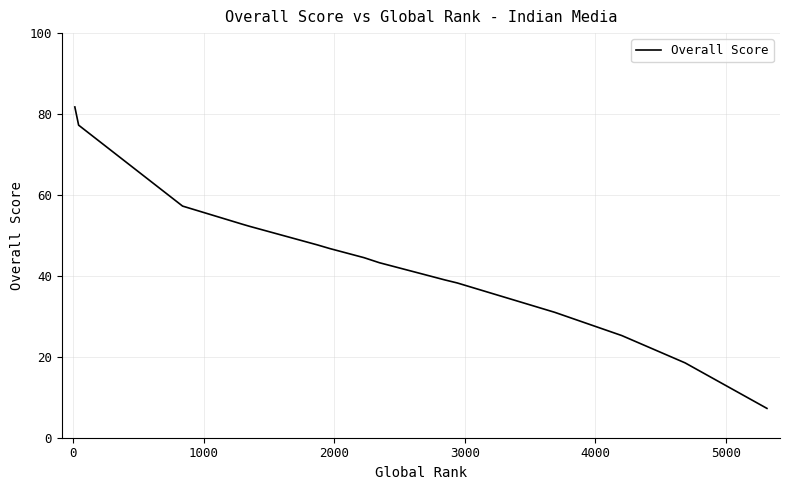

What is the difference between the maximum and minimum values?

74.5